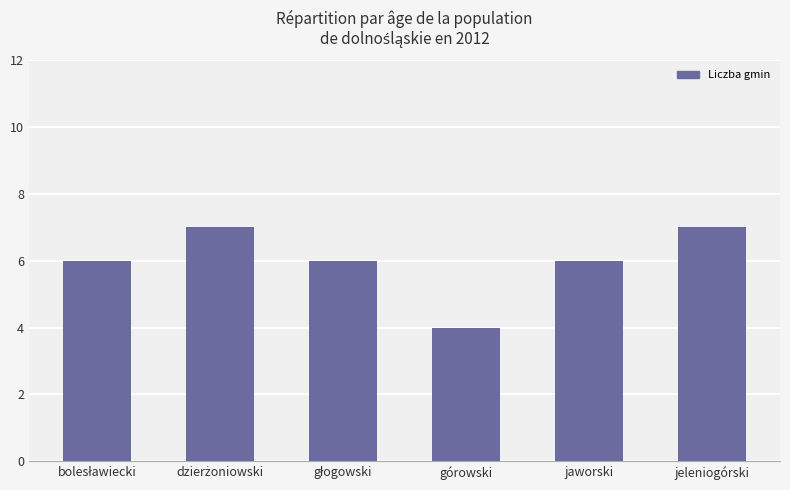

Approximately how many times larger is the value at górowski compared to jaworski?

0.7